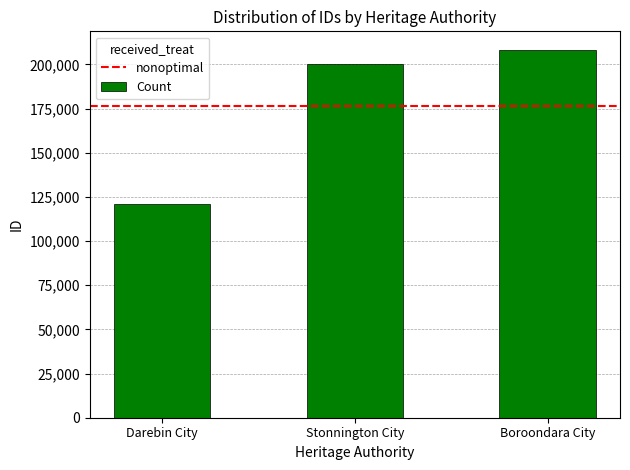

What is the minimum value shown in the chart?

120720